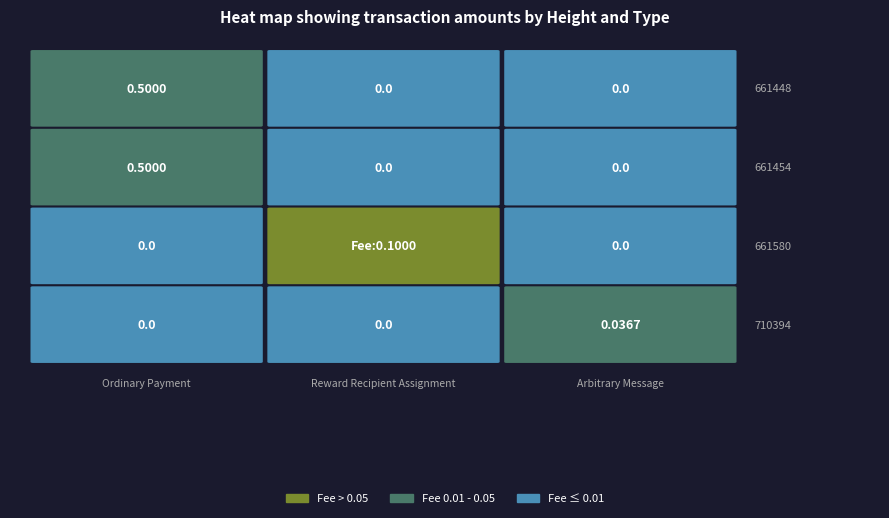

The 661448 series shows 0.2 at Arbitrary Message. True or false?

False